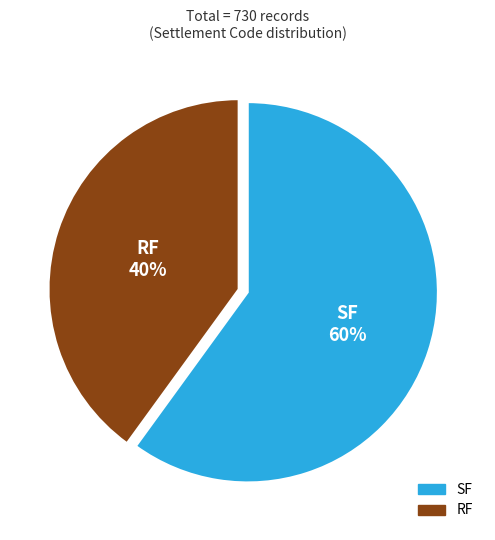

Combined, do SF and RF account for over 50%?

Yes